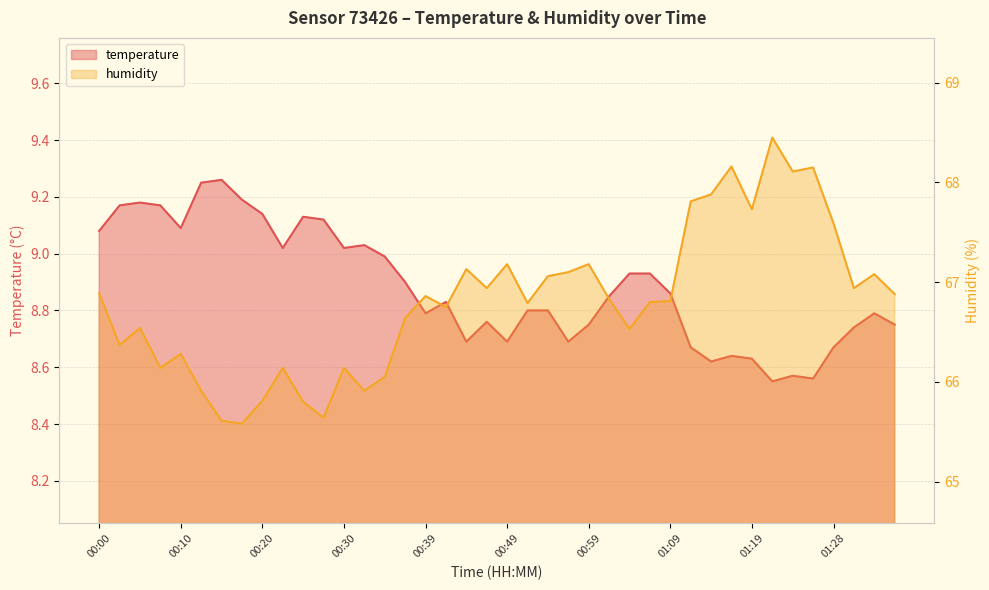

Where is the first local maximum for humidity?

00:05